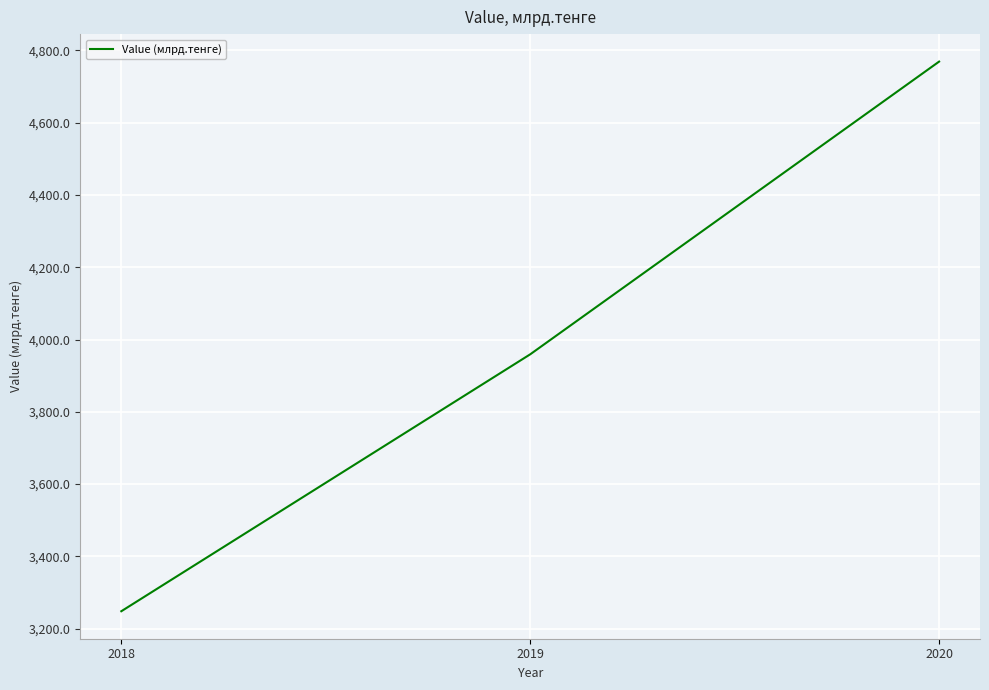

What is the greatest value displayed?

4769.1